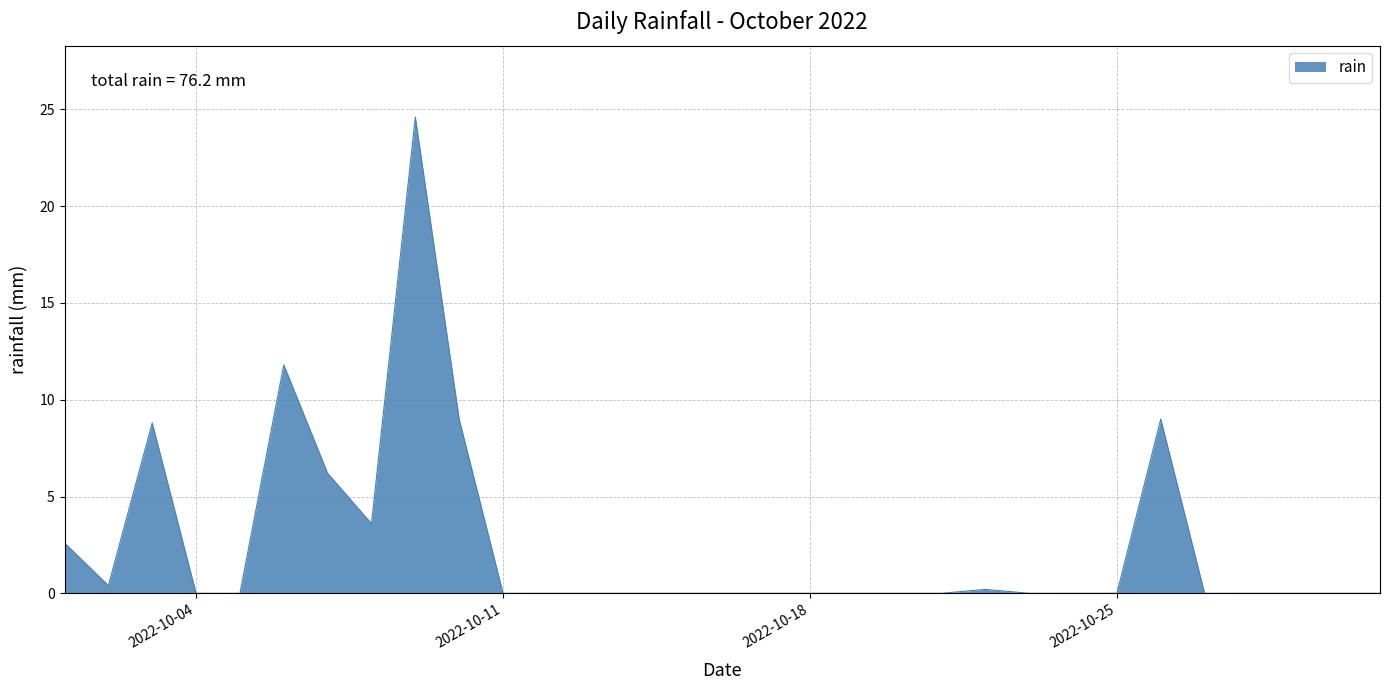

What is the difference between the maximum and minimum values?

24.6